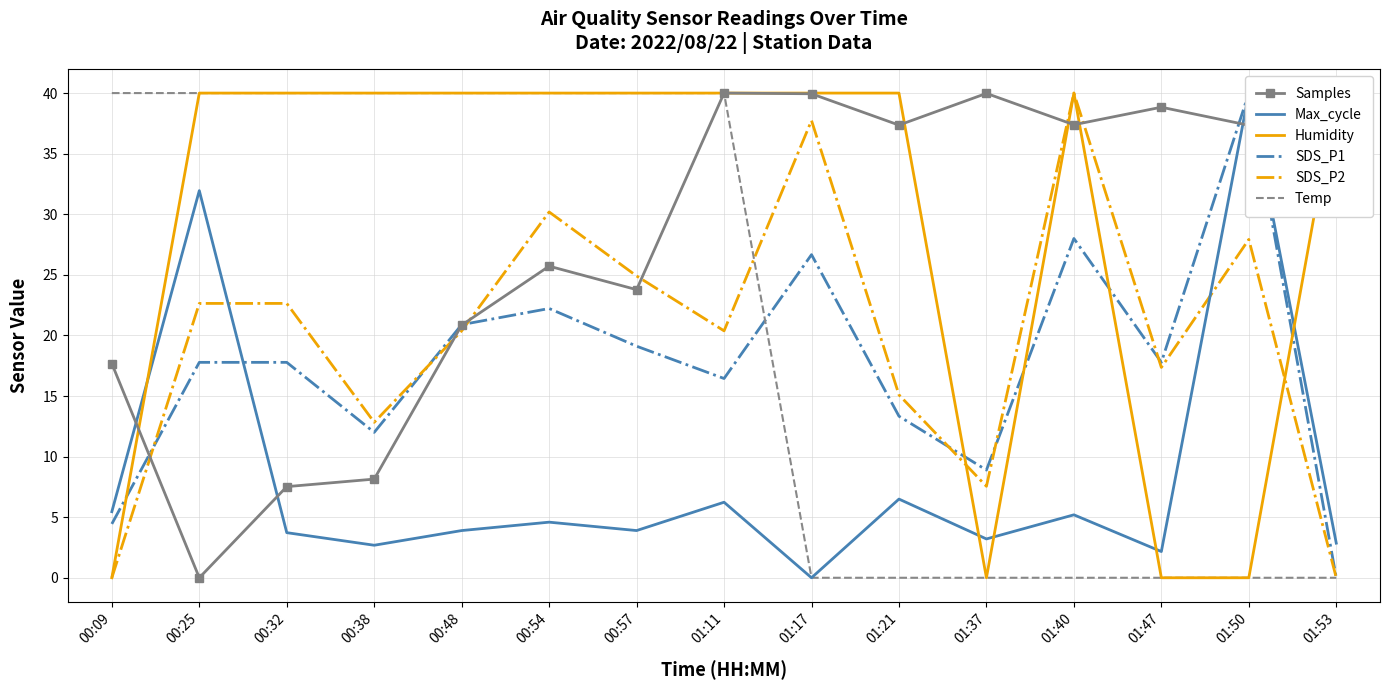

Which series has the largest total across all categories?

Humidity